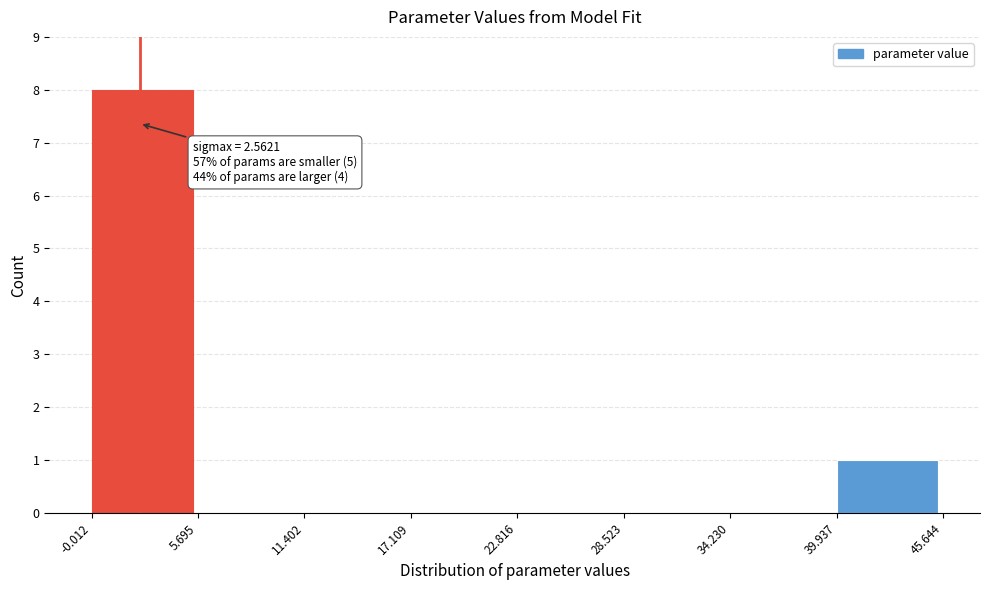

Over which range of the x-axis is the bar tallest?

-0.012 to 5.695